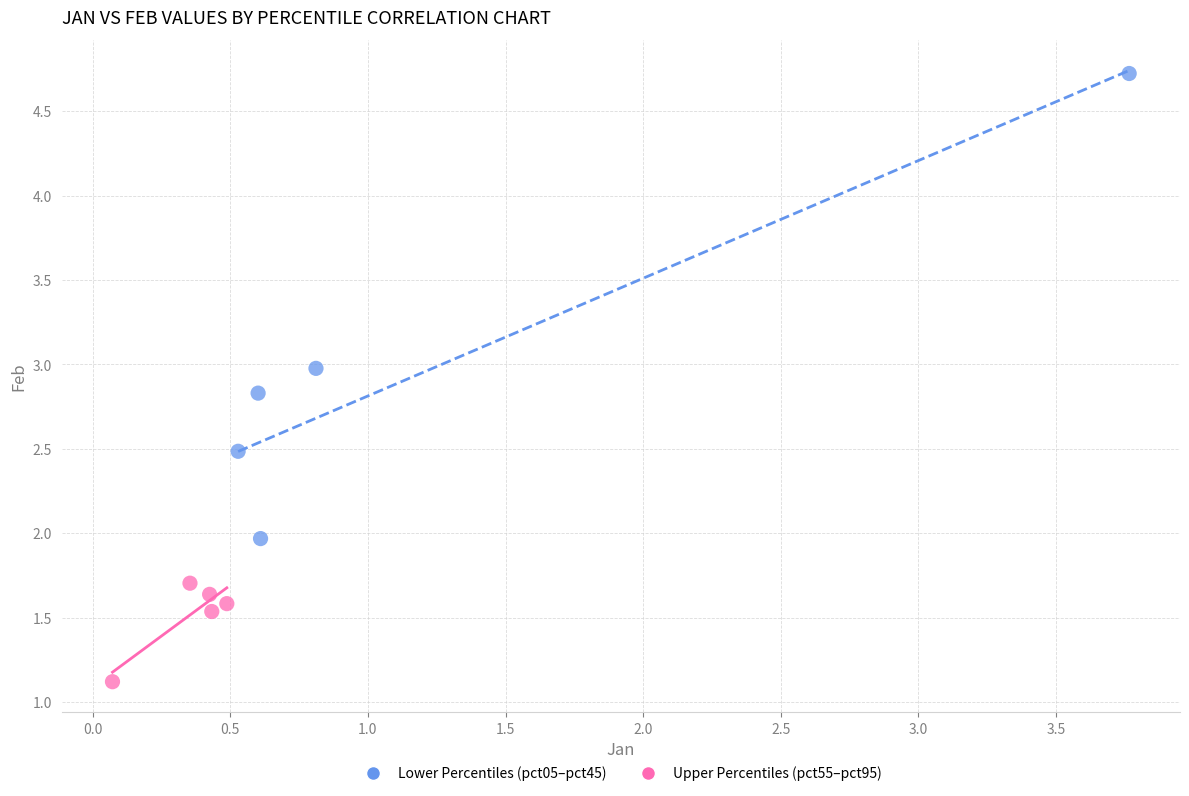

What are all the series names shown in the legend?

Lower Percentiles (pct05–pct45), Upper Percentiles (pct55–pct95)